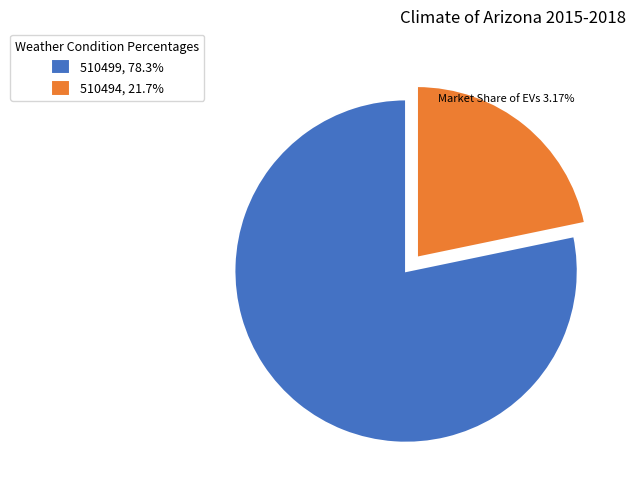

True or false: 510494 accounts for 32% of the total.

False